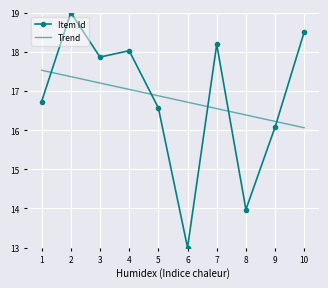

True or false: Item Id has a value of 4.6 at 6.

False